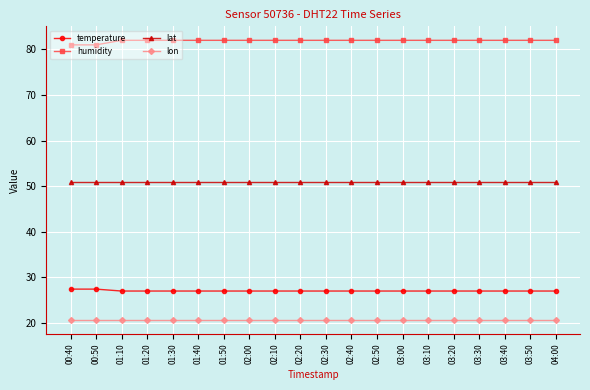

Is it true that lon equals 32.6 at 00:40?

False